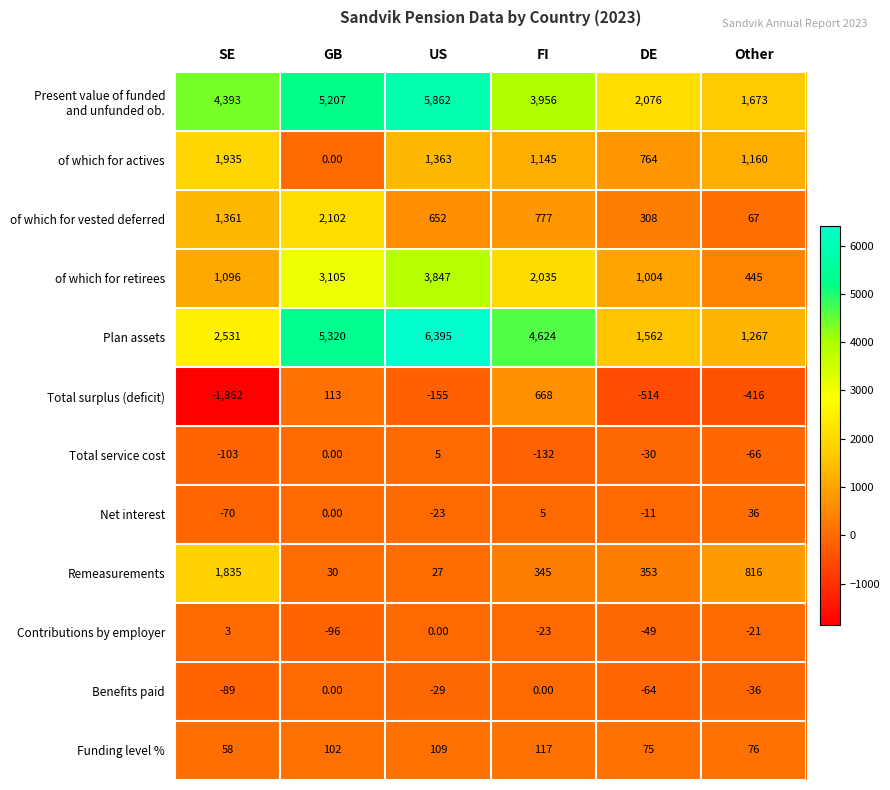

At which label is Net interest closest to -17?

US